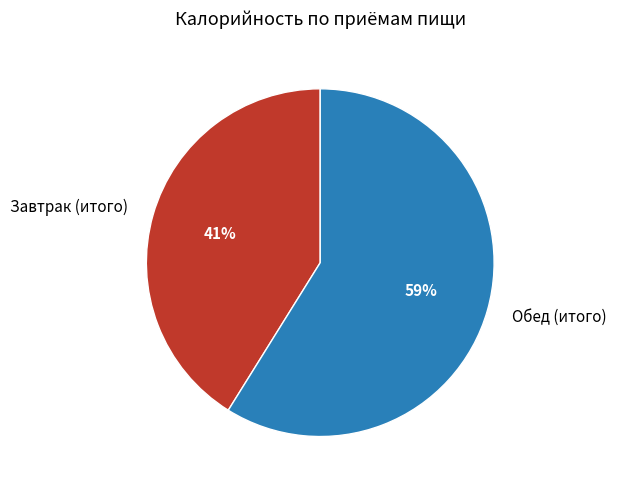

To the nearest percent, what is the average slice percentage?

50%